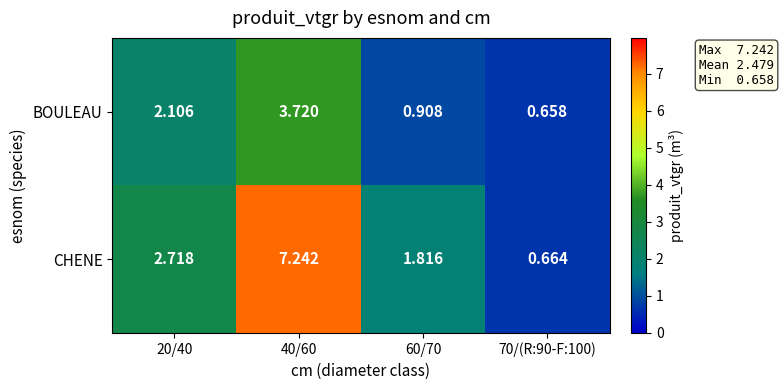

Which series has the largest total across all categories?

CHENE